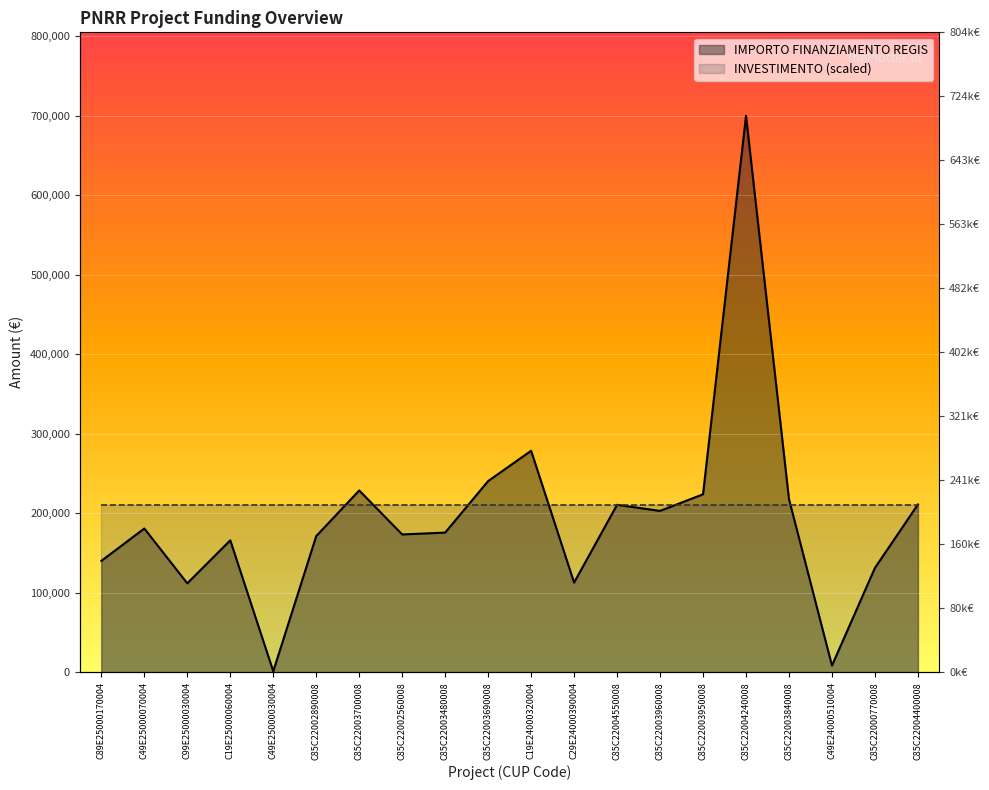

What is the approximate value at C85C22004240008?

699734.4